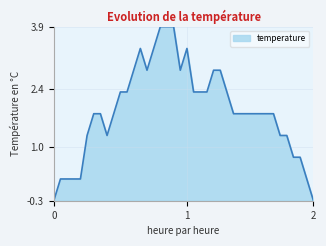

How many values are above zero?

38